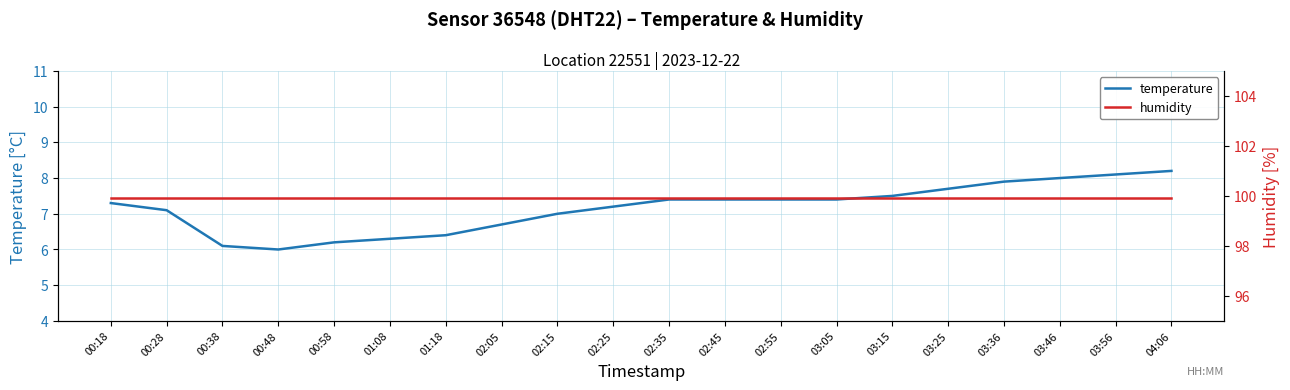

Does the chart have visible grid lines?

Yes